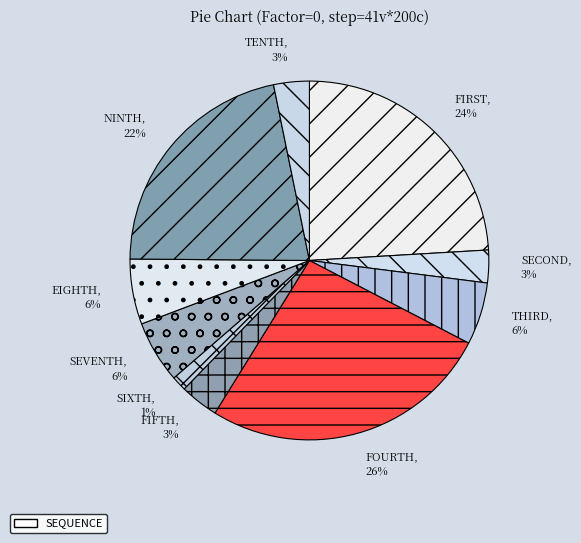

How many slices are in this pie chart?

10